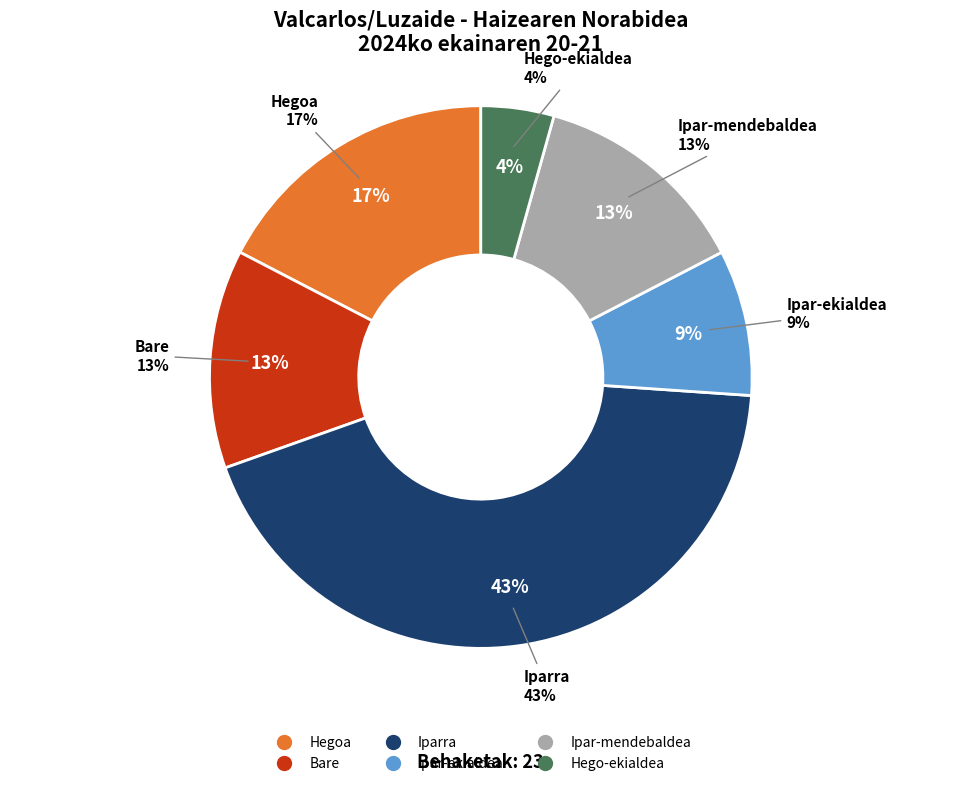

Does any single category account for the majority?

No